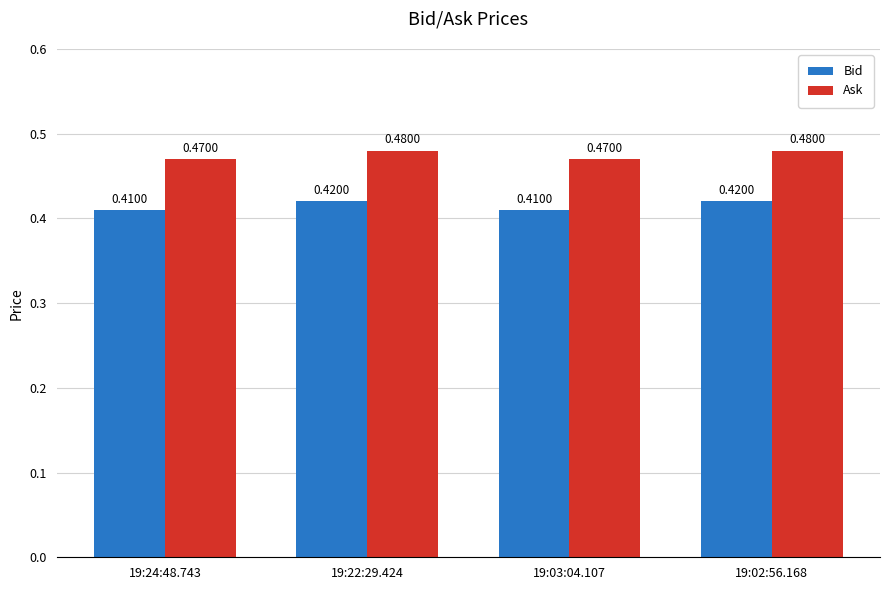

Which series has the largest total across all categories?

Ask